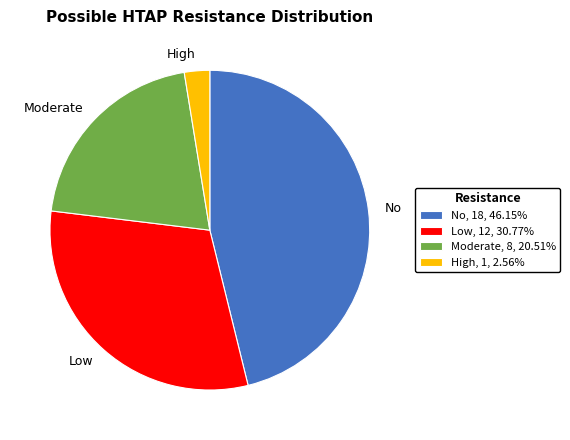

Combined, do Low, 12, 30.77% and Moderate, 8, 20.51% account for over 50%?

Yes